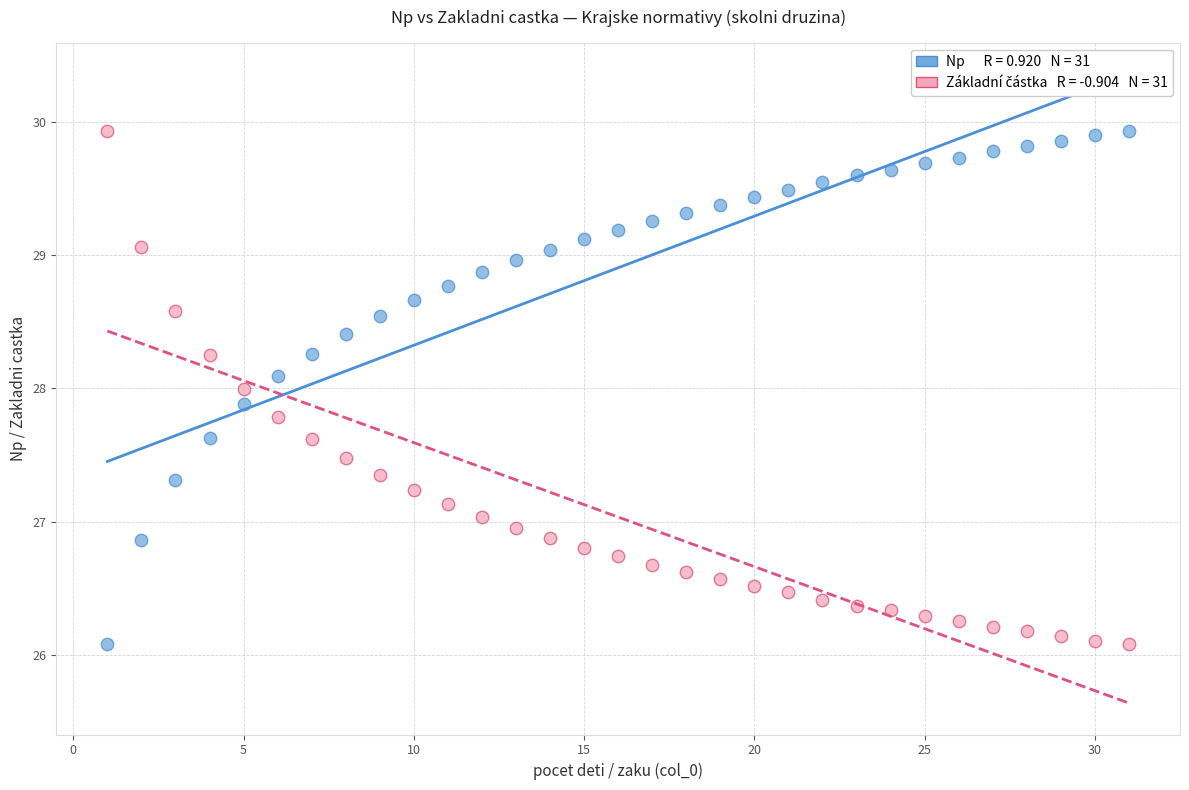

Across all data points, what is the range of Y values (max minus min)?

3.9